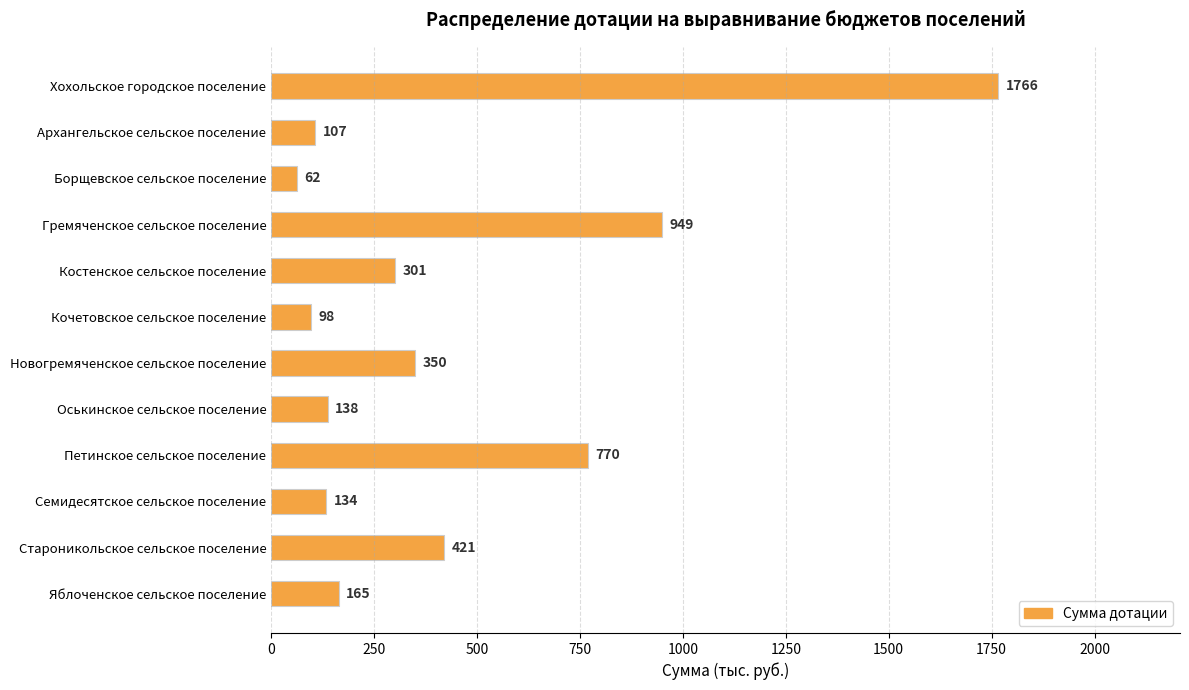

What is the change in value from Костенское сельское поселение to Кочетовское сельское поселение?

-203